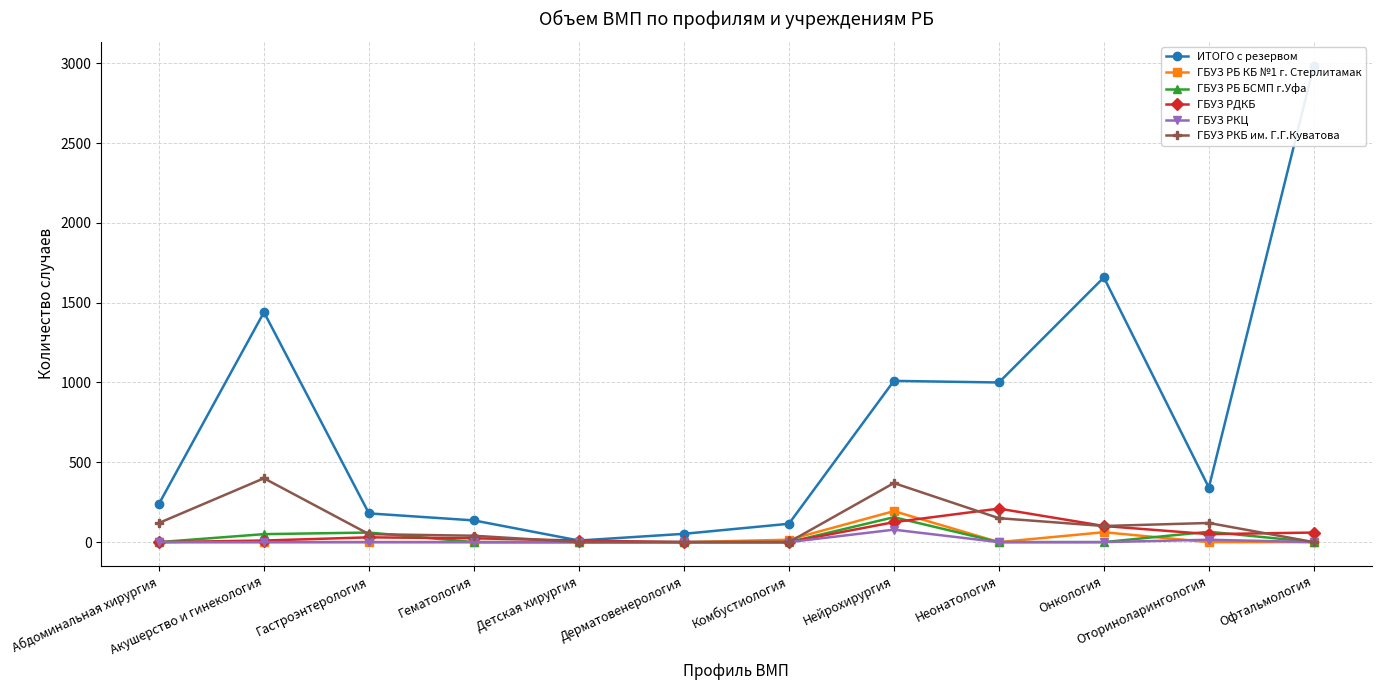

True or false: ГБУЗ РБ КБ №1 г. Стерлитамак and ГБУЗ РКЦ cross at least once.

True